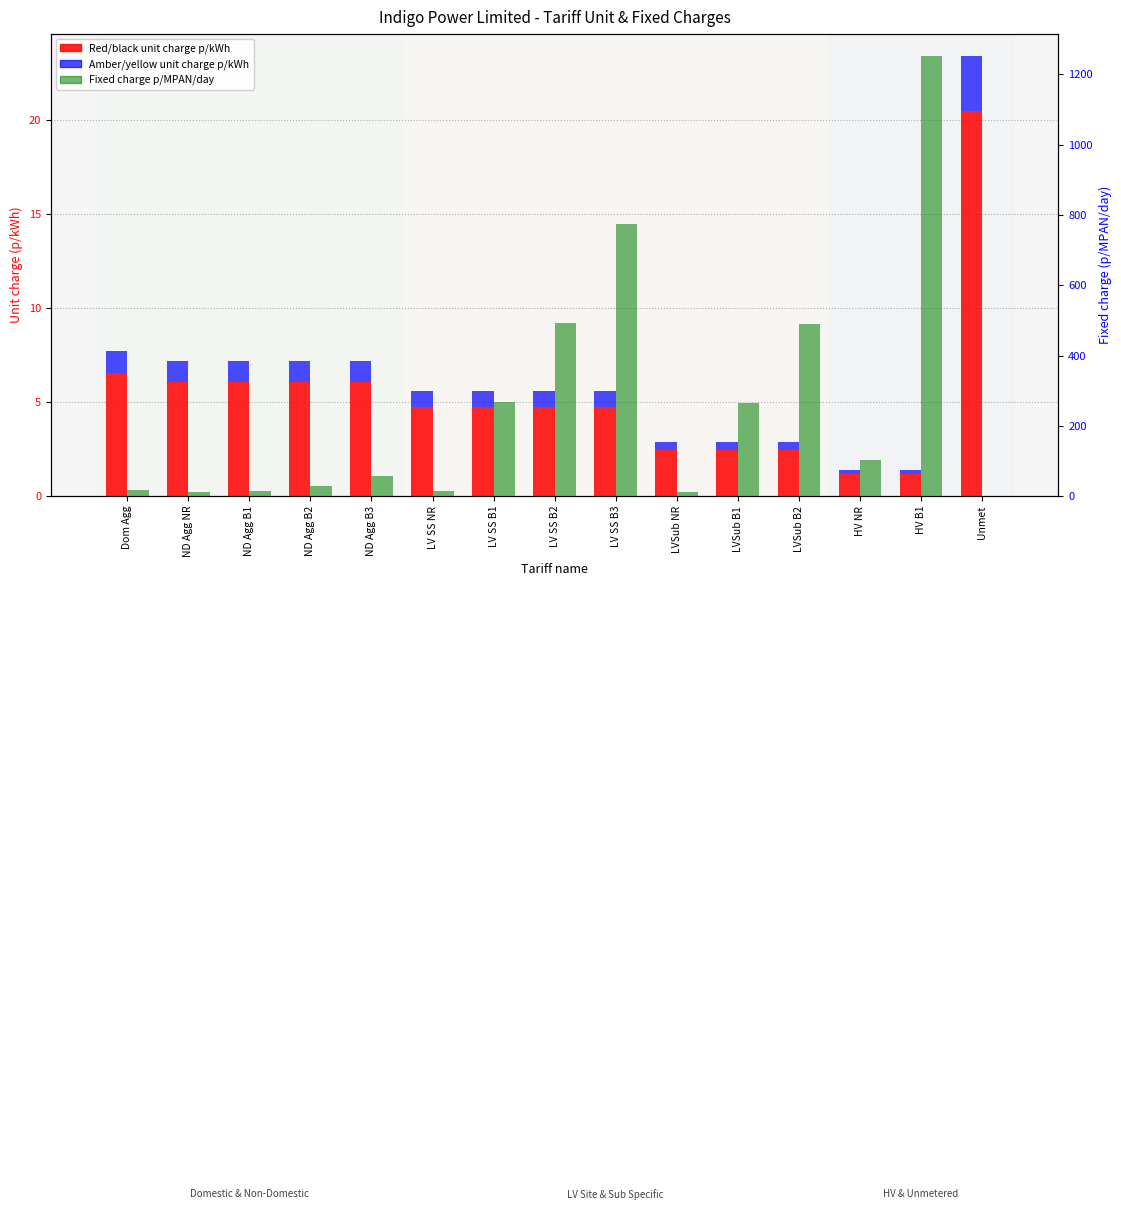

Which series changed the most between LV SS NR and LV SS B3?

Fixed charge p/MPAN/day